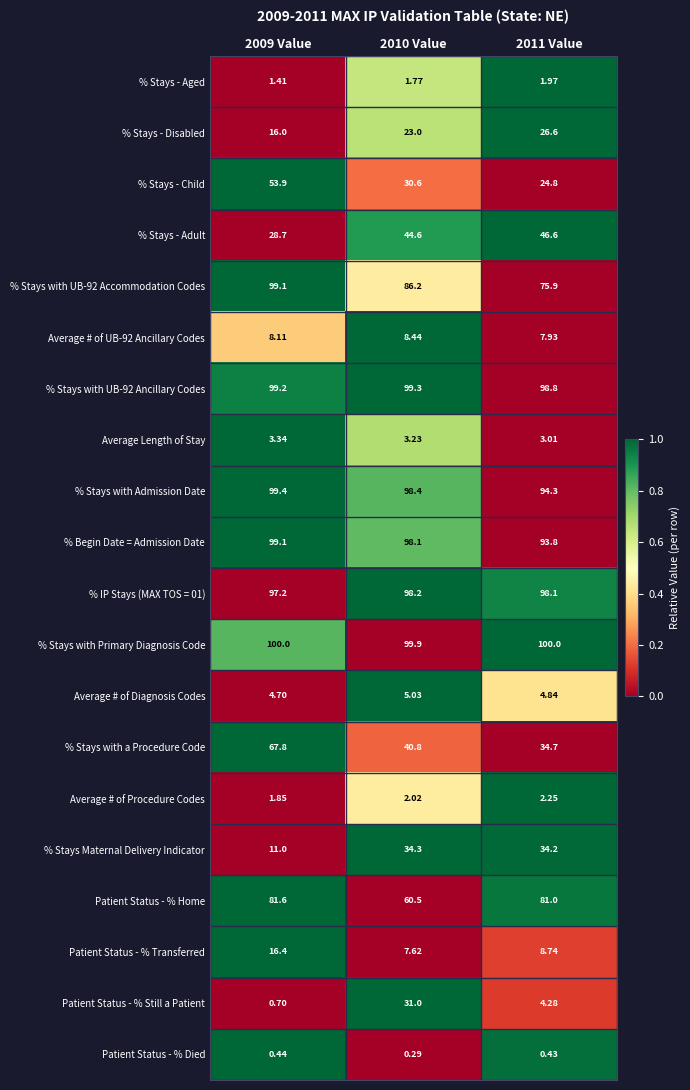

Is the value of % Stays with Admission Date at 2010 Value greater than the value of Average # of Procedure Codes at 2011 Value?

Yes